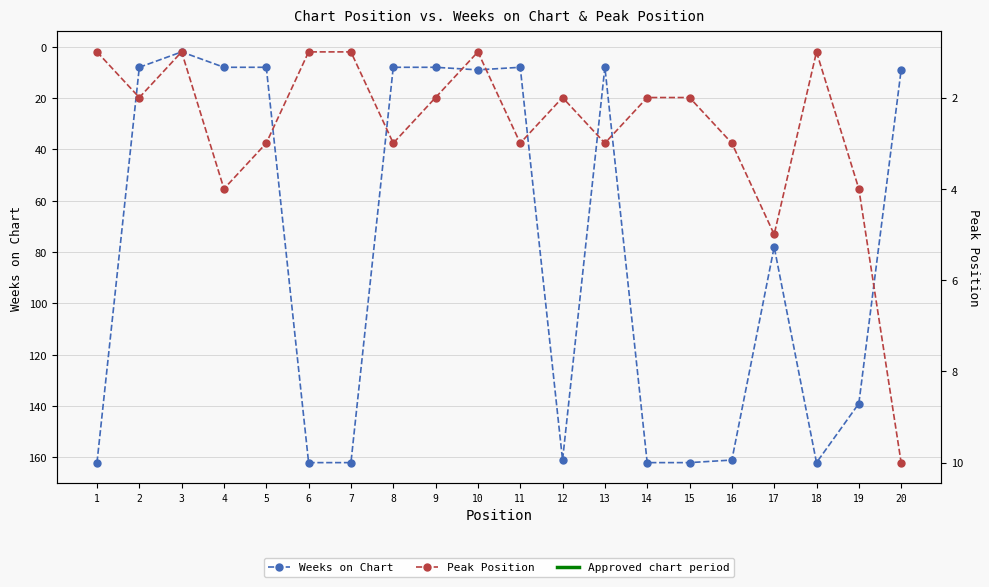

What is the highest value of the Weeks on Chart series?

162